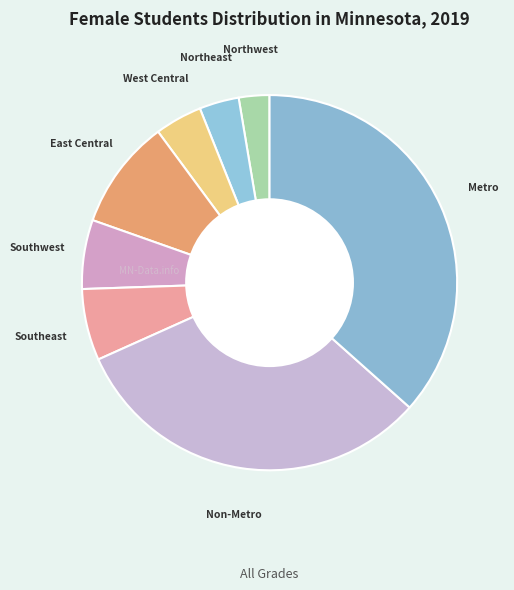

The Metro slice represents 37% of the pie. True or false?

True